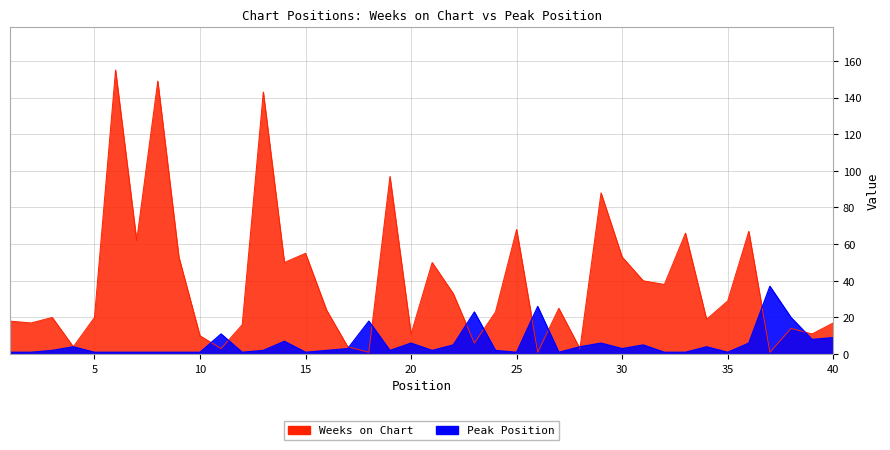

How many interior local valleys does the Peak Position series have?

9